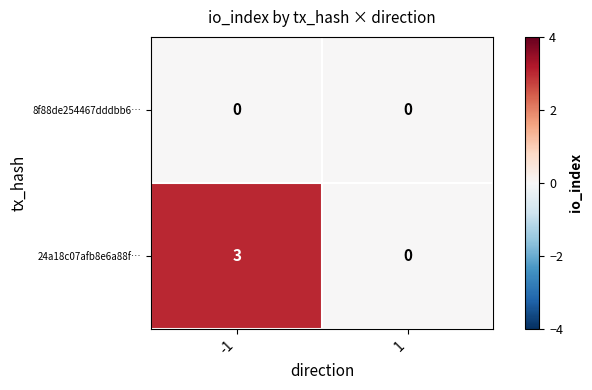

Is the value of 8f88de254467dddbb6… at -1 greater than the value of 24a18c07afb8e6a88f… at -1?

No